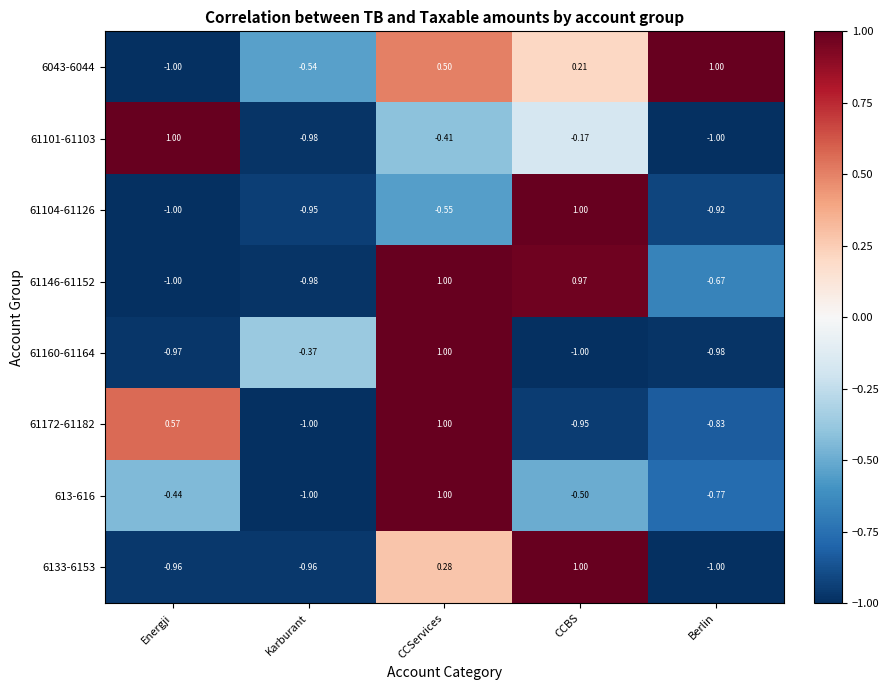

List the labels in order of 6043-6044 value, largest first.

Berlin, CCServices, CCBS, Karburant, Energji